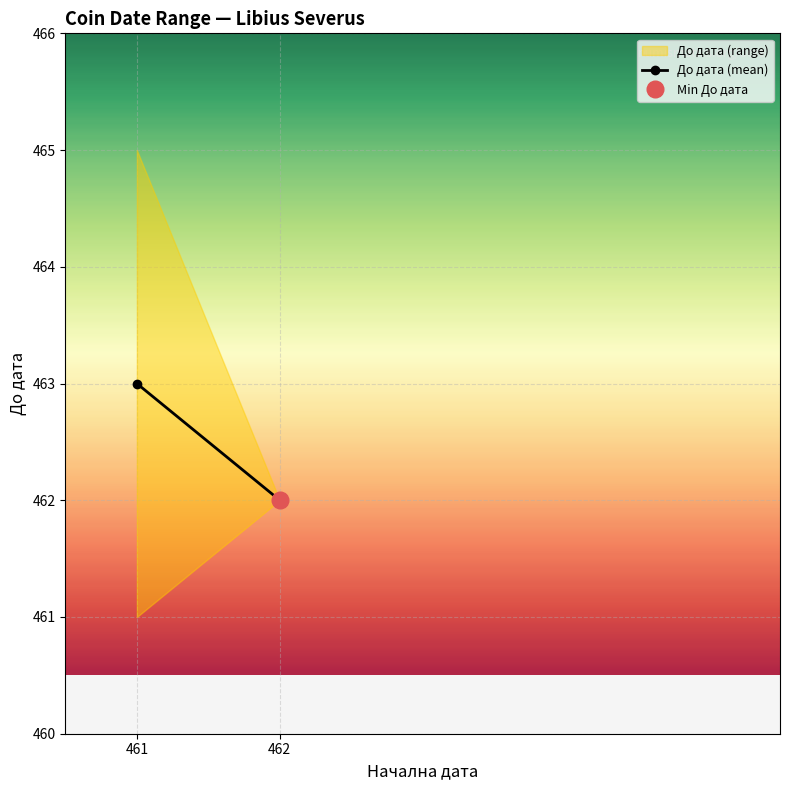

What is the minimum value shown in the chart?

462